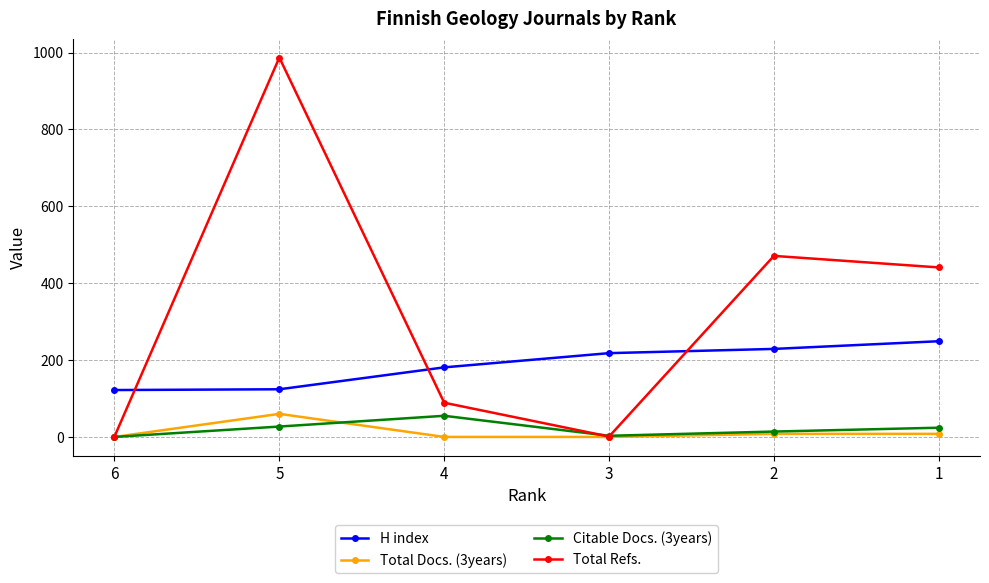

The value of Total Docs. (3years) at 4 is 0. True or false?

True